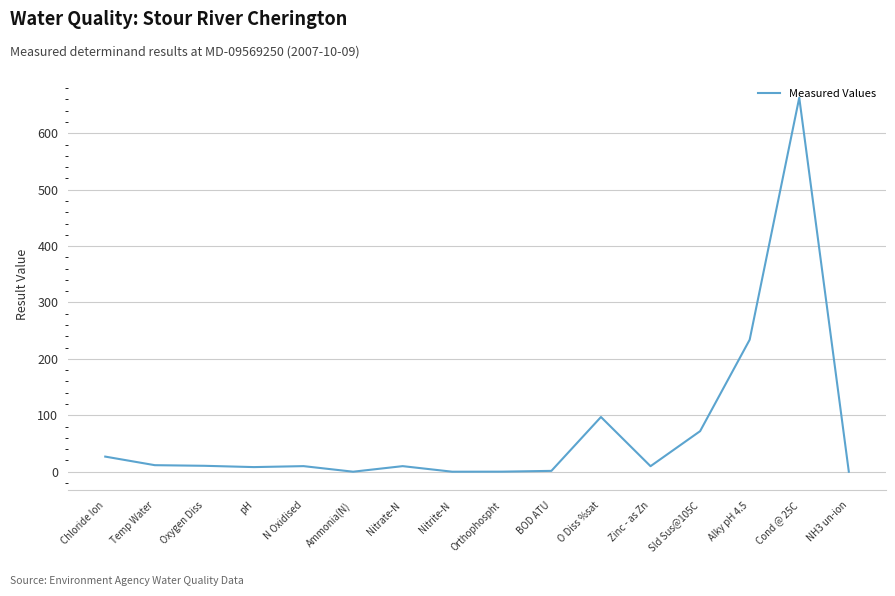

Is it true that the value at Orthophospht is 0.1?

True